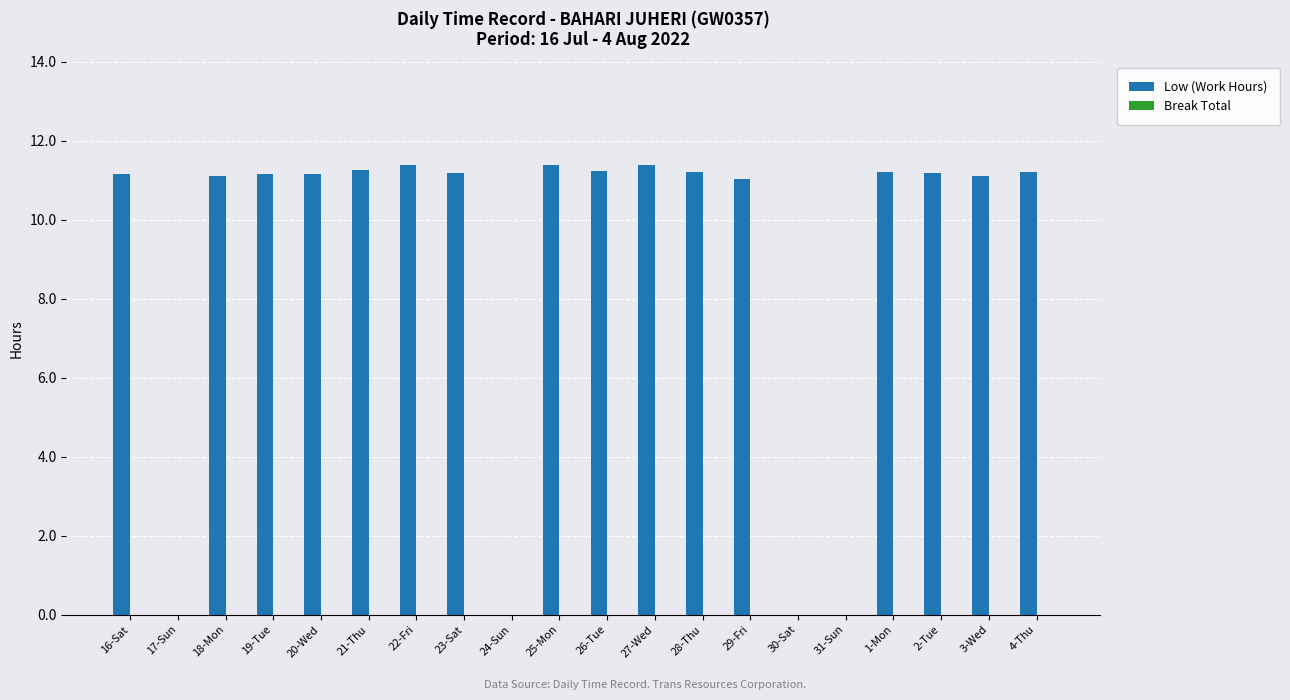

The value at 2-Tue is 16.5. True or false?

False